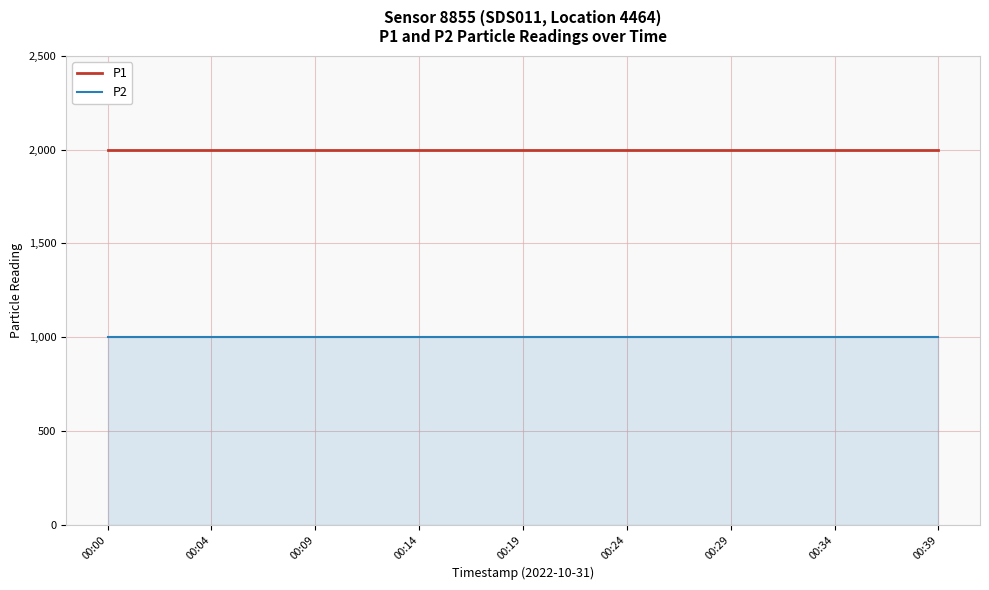

What is the highest value of the P1 series?

1999.9